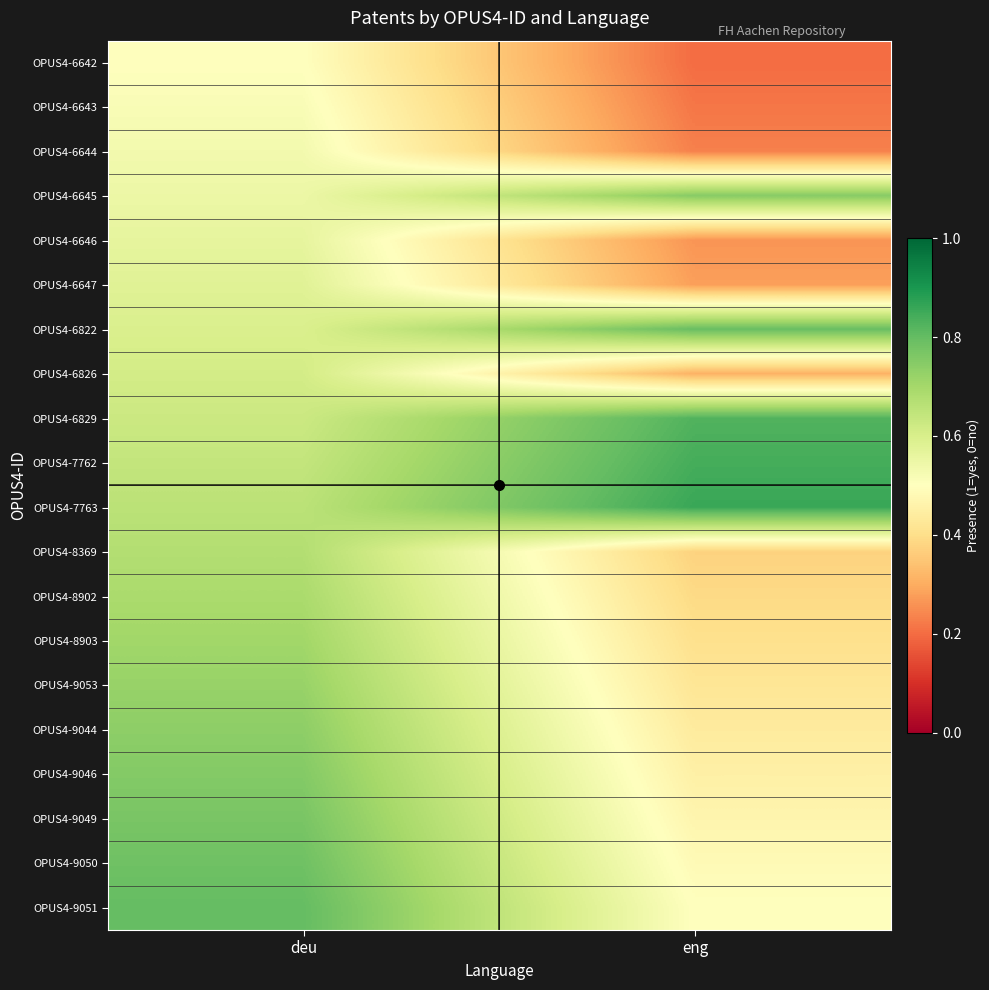

Reading right to left, transcribe all the data shown in this chart.

OPUS4-6642: eng=0.2	deu=0.5
OPUS4-6643: eng=0.2	deu=0.5
OPUS4-6644: eng=0.2	deu=0.5
OPUS4-6645: eng=0.7	deu=0.5
OPUS4-6646: eng=0.3	deu=0.6
OPUS4-6647: eng=0.3	deu=0.6
OPUS4-6822: eng=0.8	deu=0.6
OPUS4-6826: eng=0.3	deu=0.6
OPUS4-6829: eng=0.8	deu=0.6
OPUS4-7762: eng=0.8	deu=0.6
OPUS4-7763: eng=0.9	deu=0.7
OPUS4-8369: eng=0.4	deu=0.7
OPUS4-8902: eng=0.4	deu=0.7
OPUS4-8903: eng=0.4	deu=0.7
OPUS4-9053: eng=0.4	deu=0.7
OPUS4-9044: eng=0.4	deu=0.7
OPUS4-9046: eng=0.5	deu=0.8
OPUS4-9049: eng=0.5	deu=0.8
OPUS4-9050: eng=0.5	deu=0.8
OPUS4-9051: eng=0.5	deu=0.8